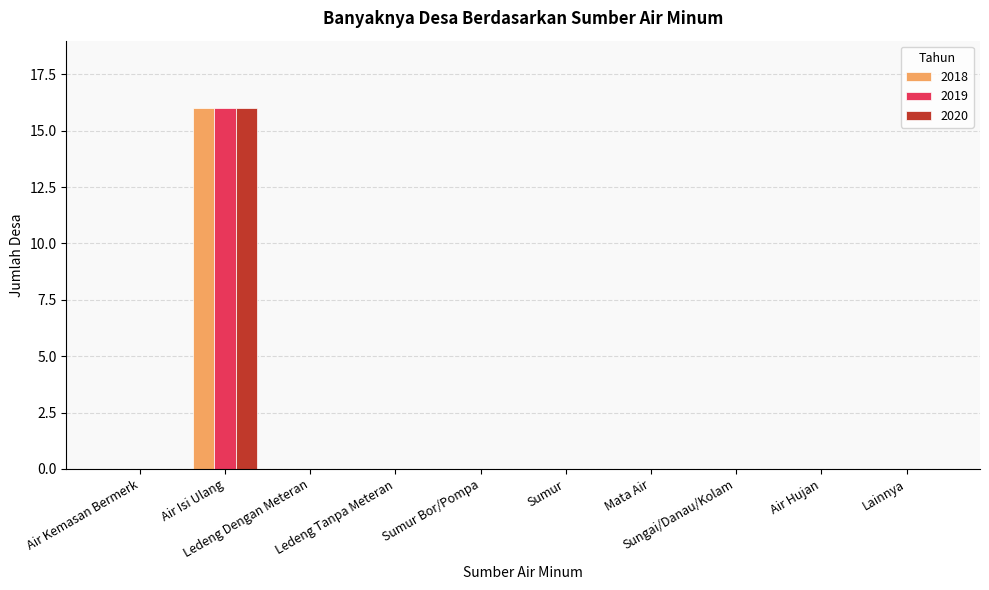

What is the sum of all 2018 values?

16